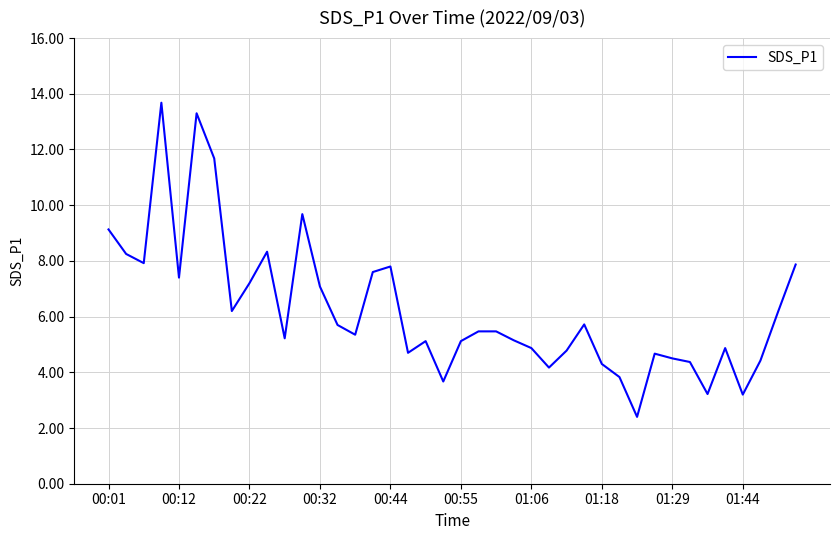

What is the minimum value shown in the chart?

2.4